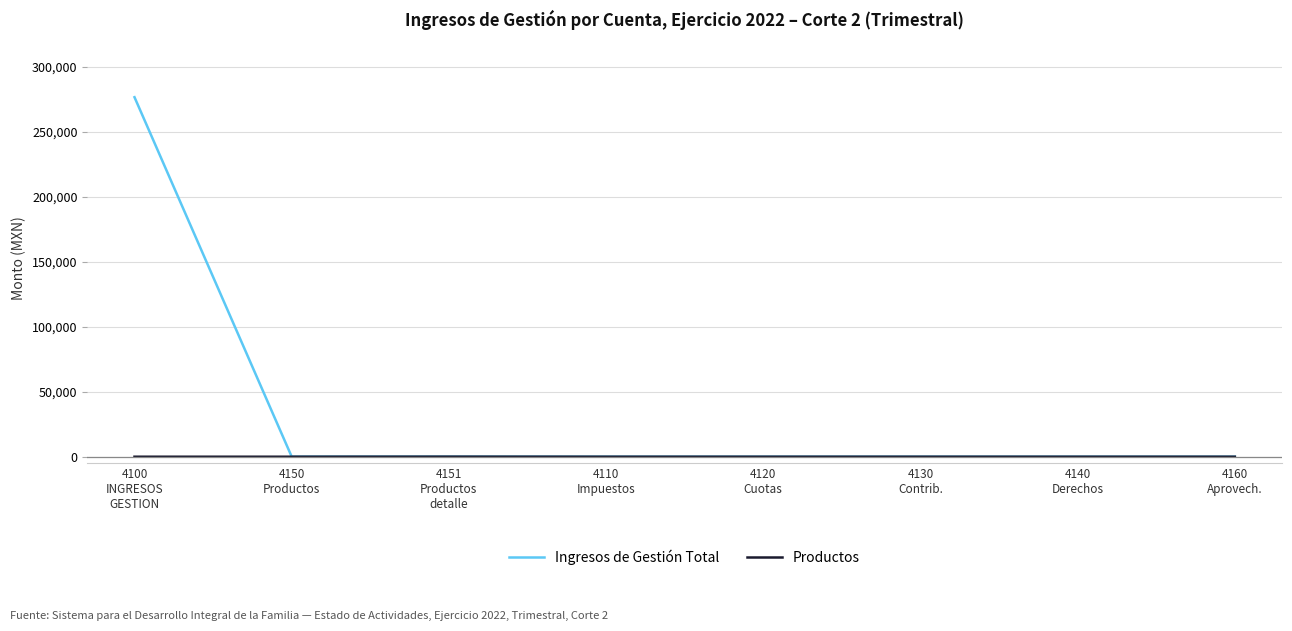

At which category is the sum across all series the highest?

4100
INGRESOS
GESTION